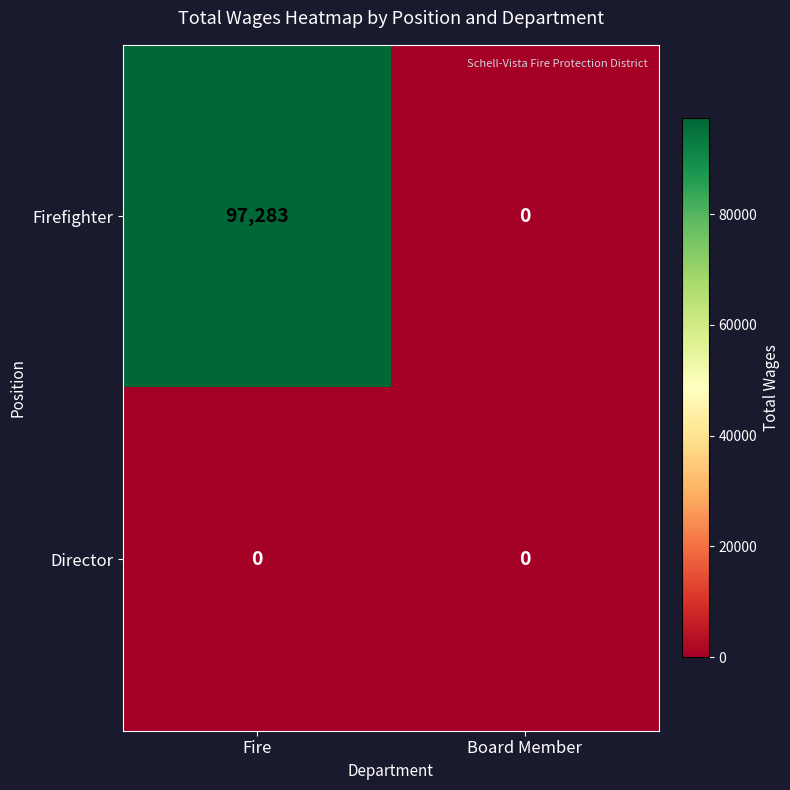

At which label does Firefighter reach its minimum?

Board Member